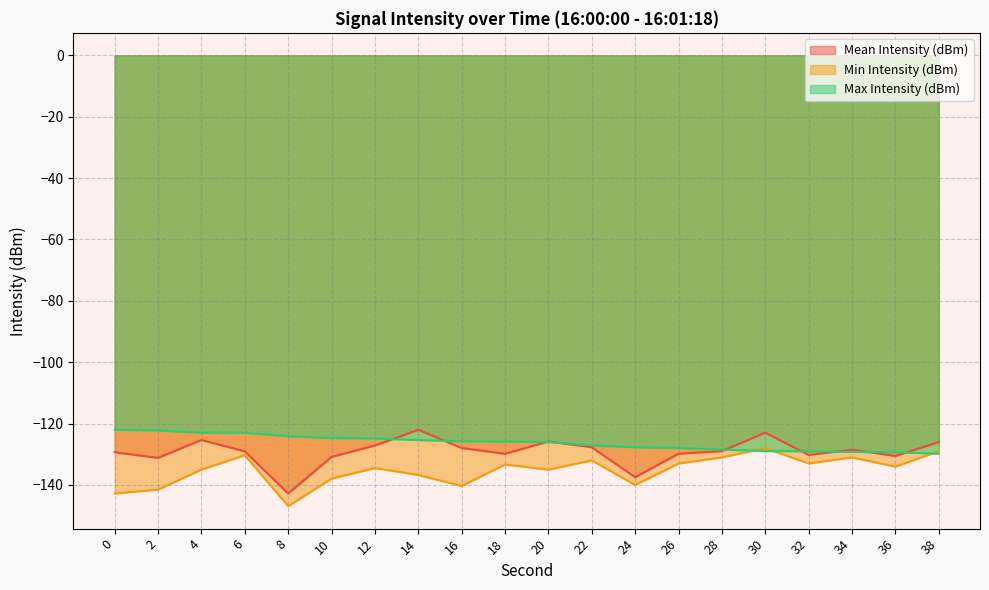

What is the difference between the second highest and second lowest values in the Min Intensity (dBm) series?

13.8